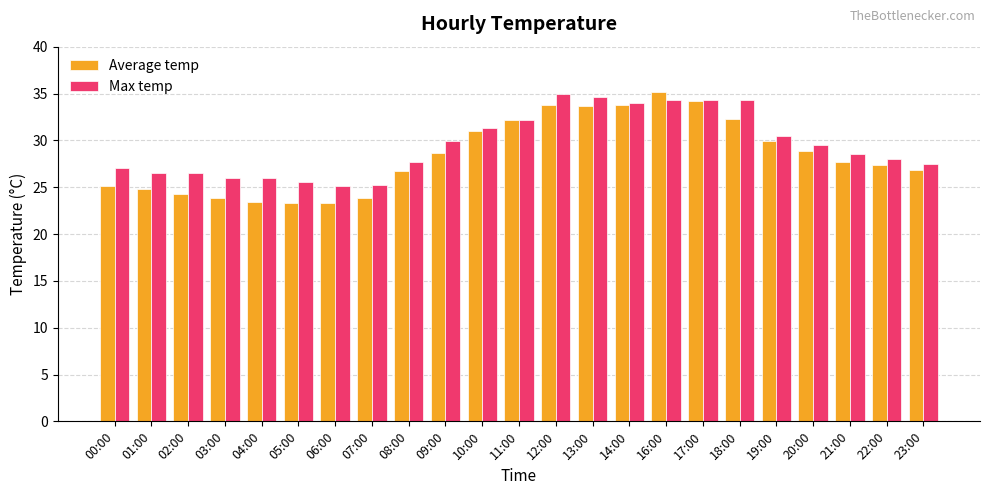

How many categories are shown in the chart?

23